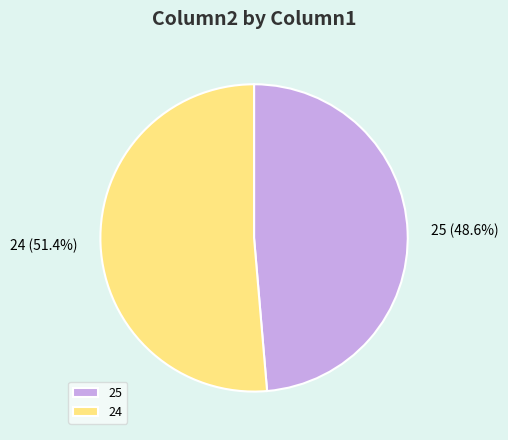

How many segments does this pie chart have?

2